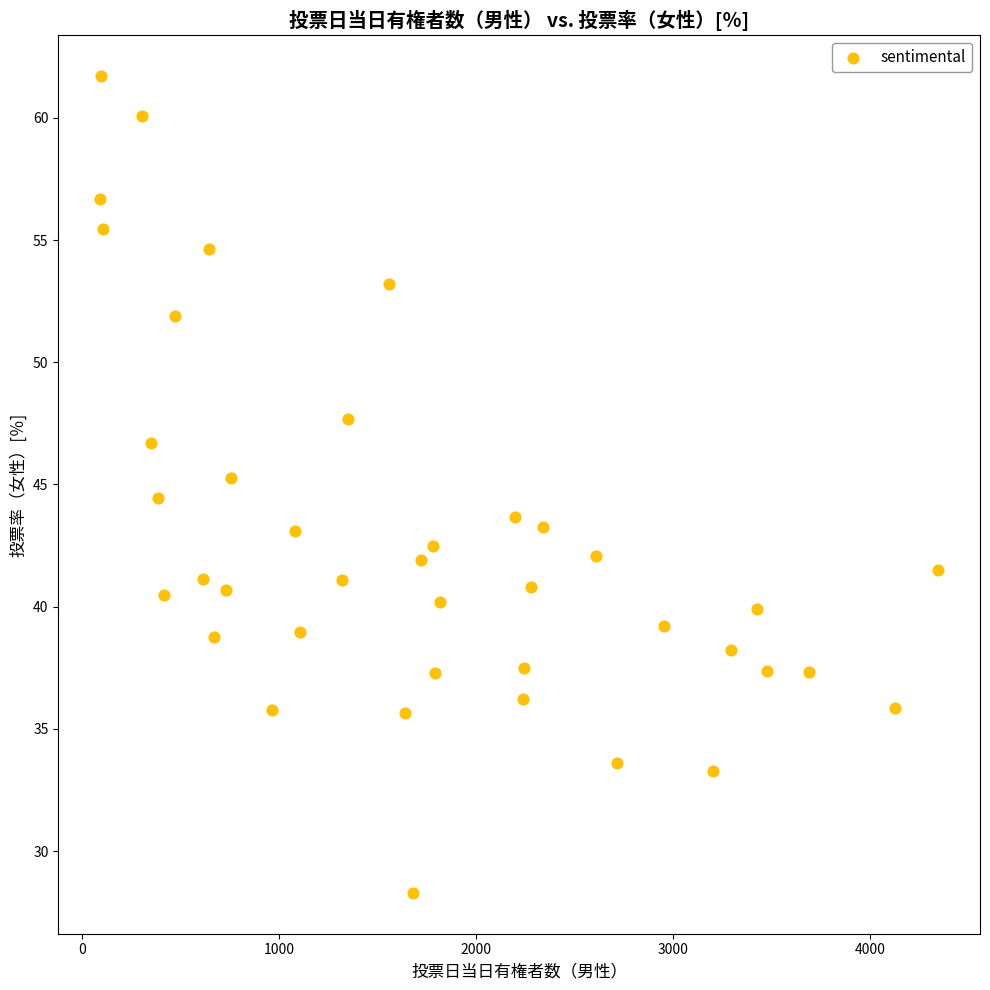

What is the range of Y values (max minus min)?

33.4